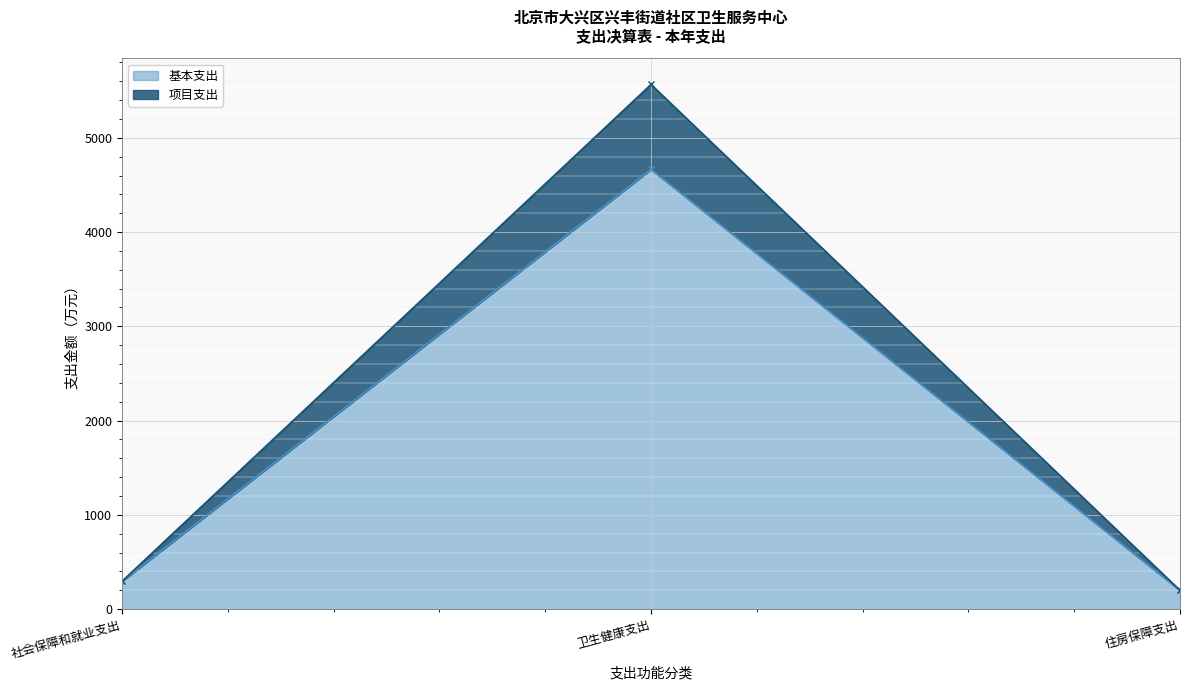

At which category does the chart reach its peak across all series?

卫生健康支出